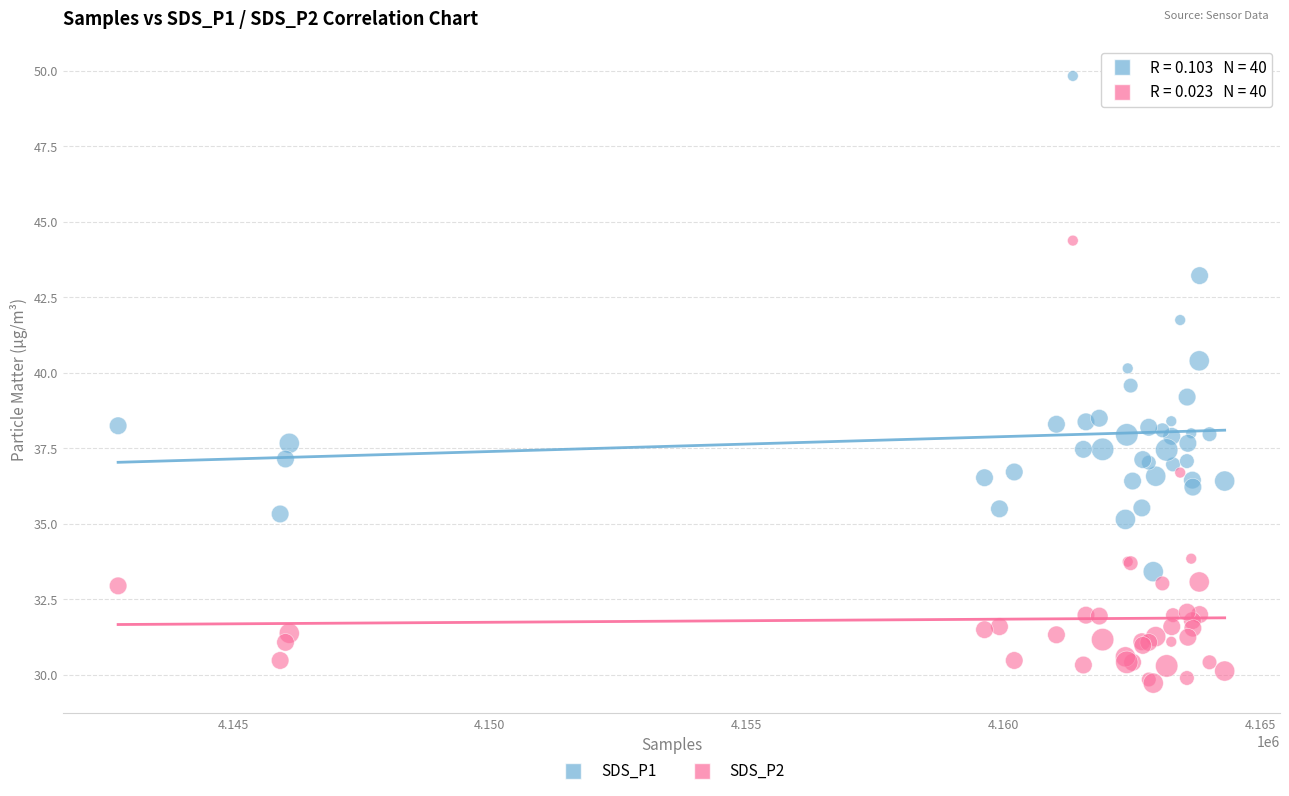

Which series reaches the maximum Y coordinate?

SDS_P1